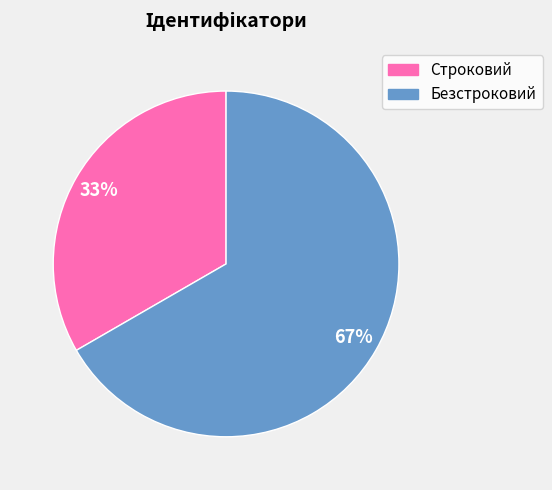

What percentage is the Безстроковий slice, to the nearest percent?

67%